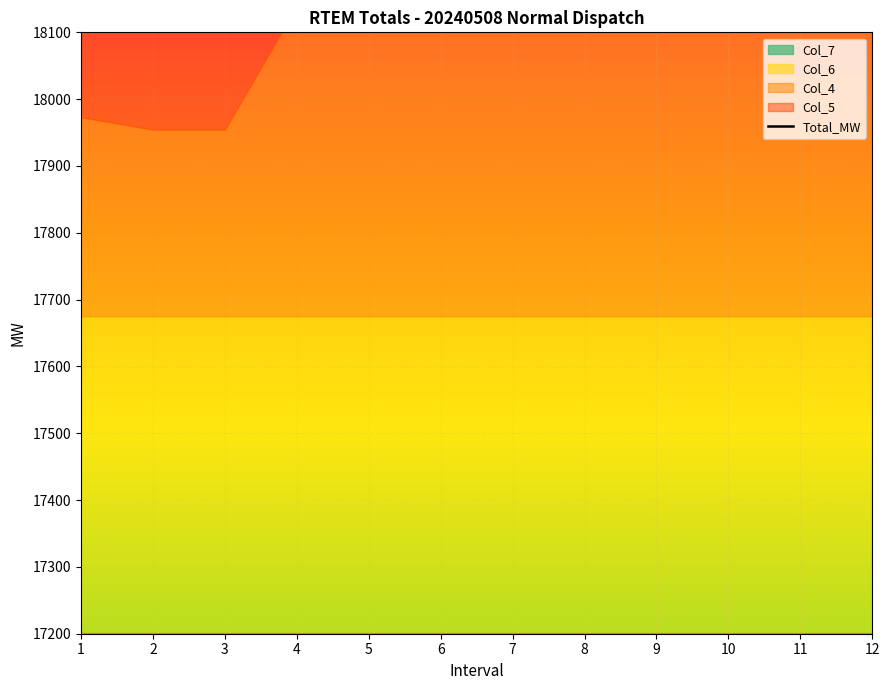

What is the sum of all values?

226788.8